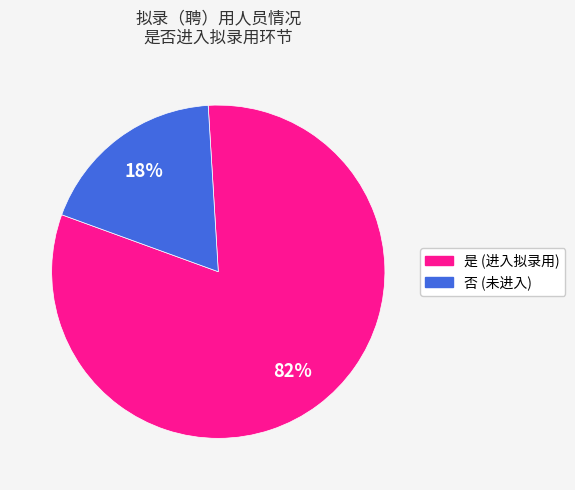

To the nearest percent, what is the combined percentage of 是 and 否?

100%